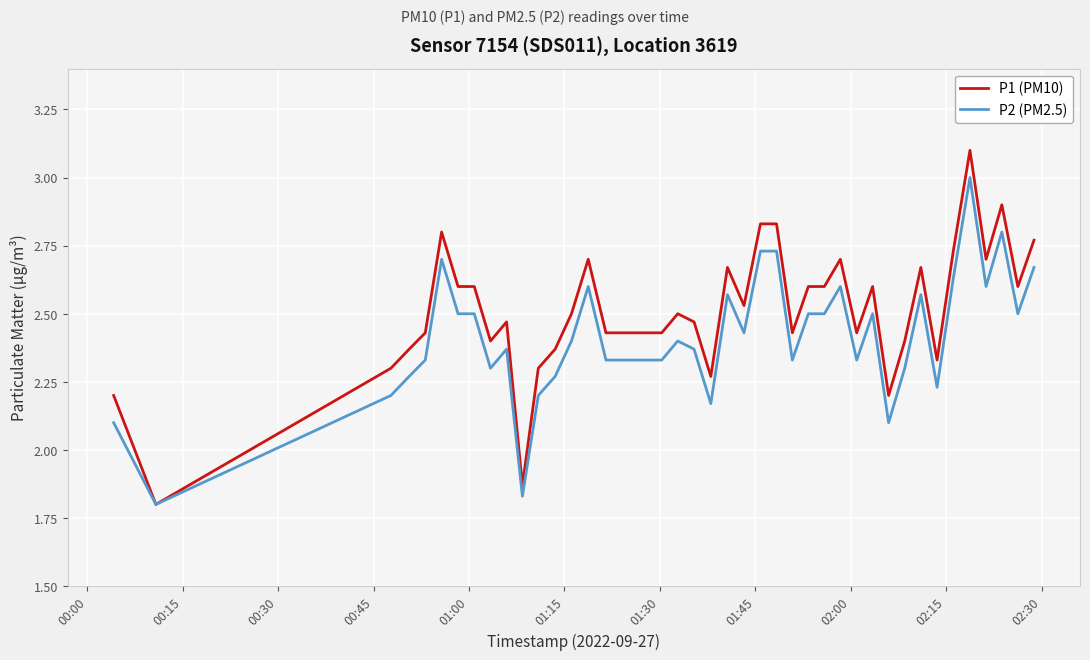

Does the chart have visible grid lines?

Yes